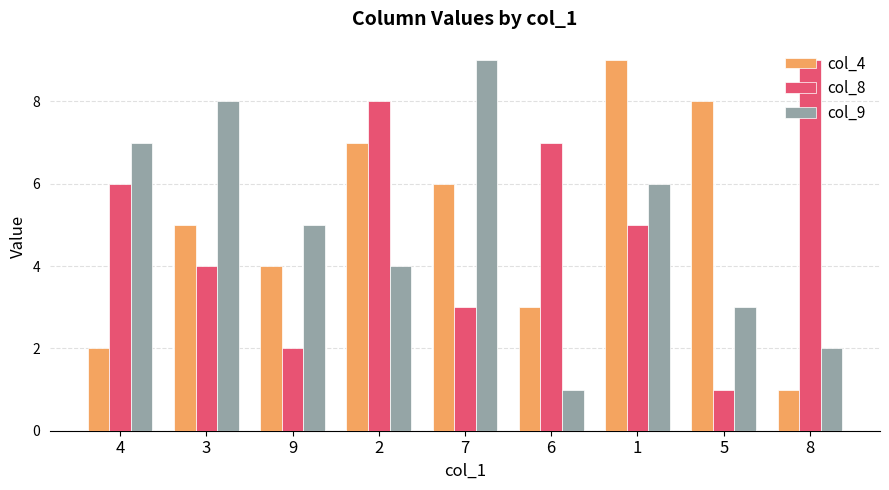

Which category has the highest value in the col_8 series?

8